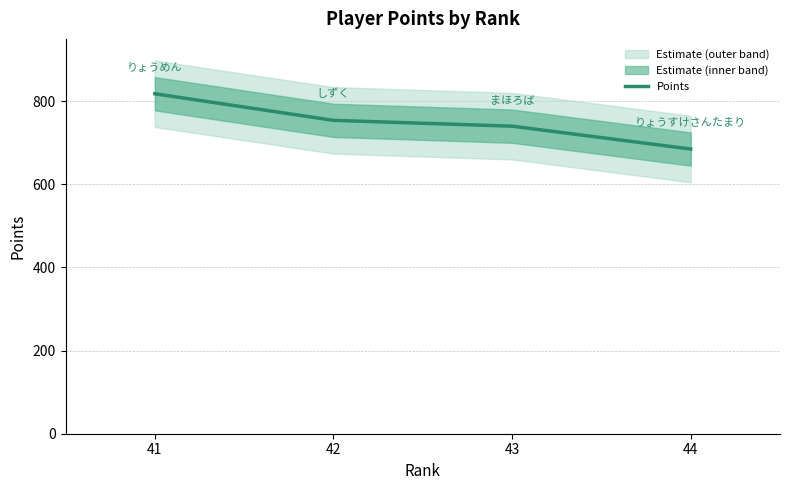

Rank the categories by value from highest to lowest.

41, 42, 43, 44